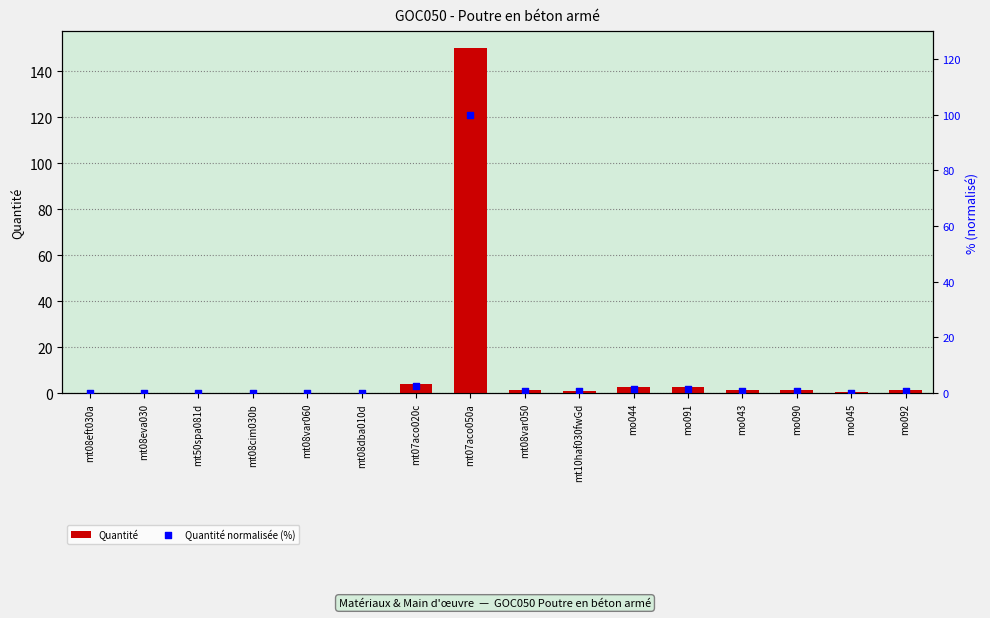

At which category is the sum across all series the highest?

mt07aco050a